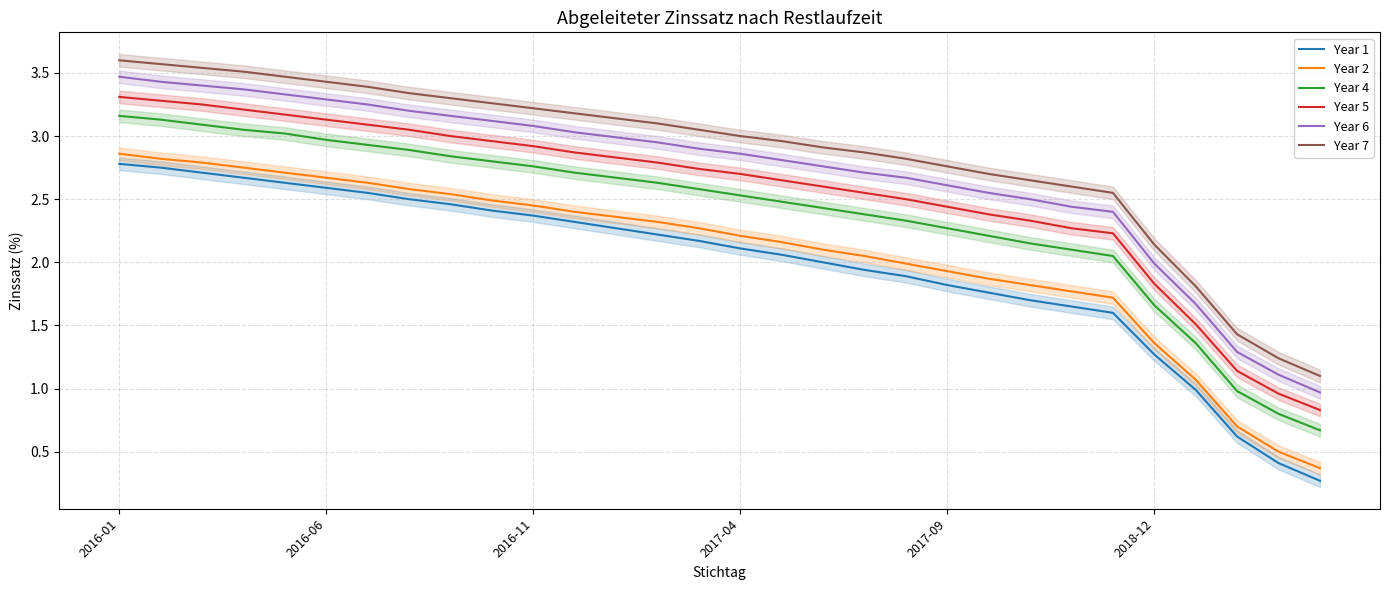

The Year 4 series shows 2.9 at 6. True or false?

True